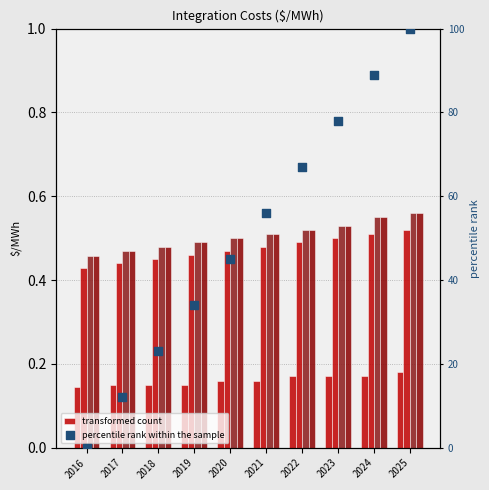

Is the value of Wind Integration (Incremental) at 2023 greater than the value of Tracking Solar Integration (Incremental) at 2022?

No